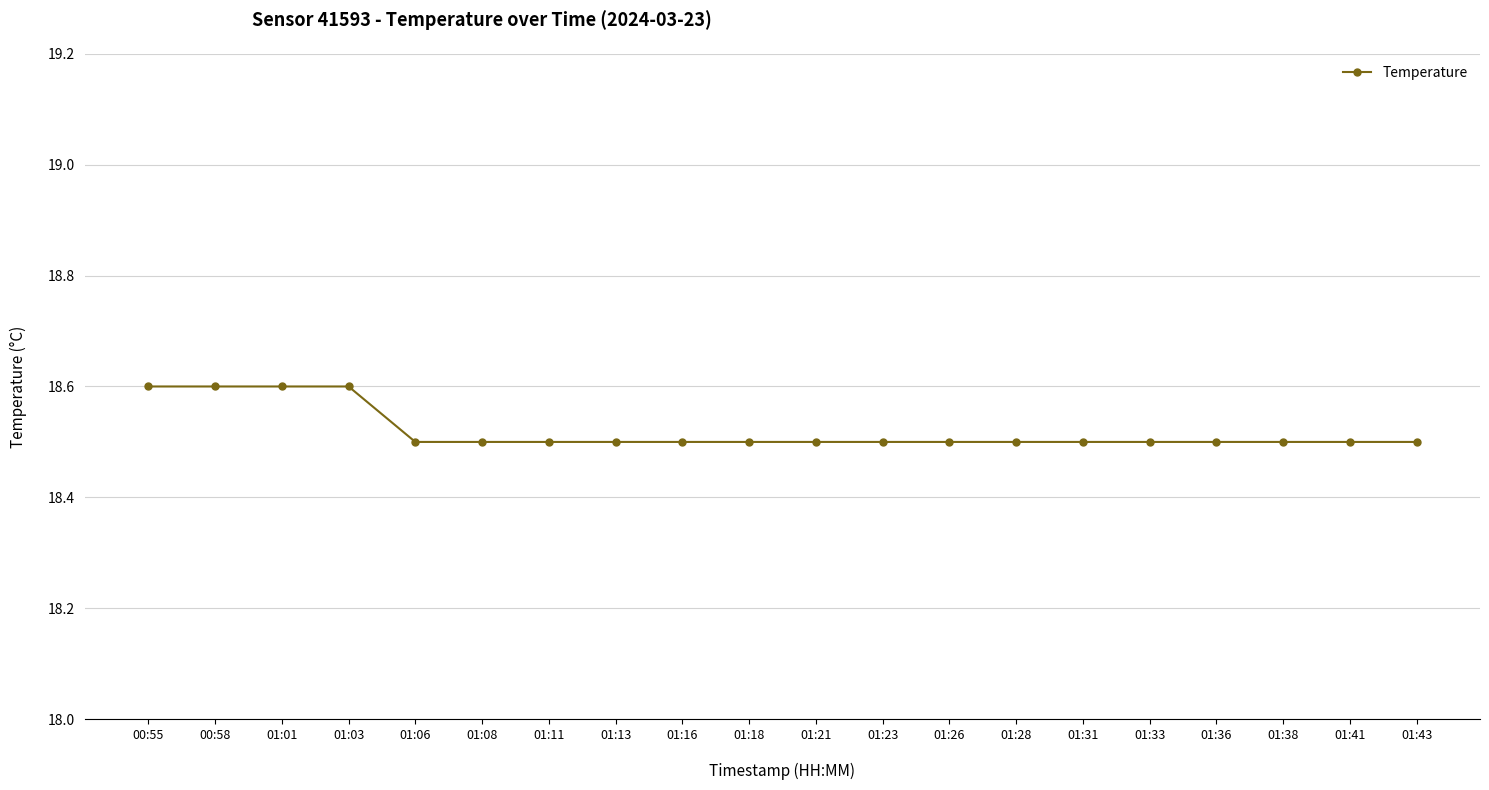

Is it true that the value at 01:11 is 18.5?

True